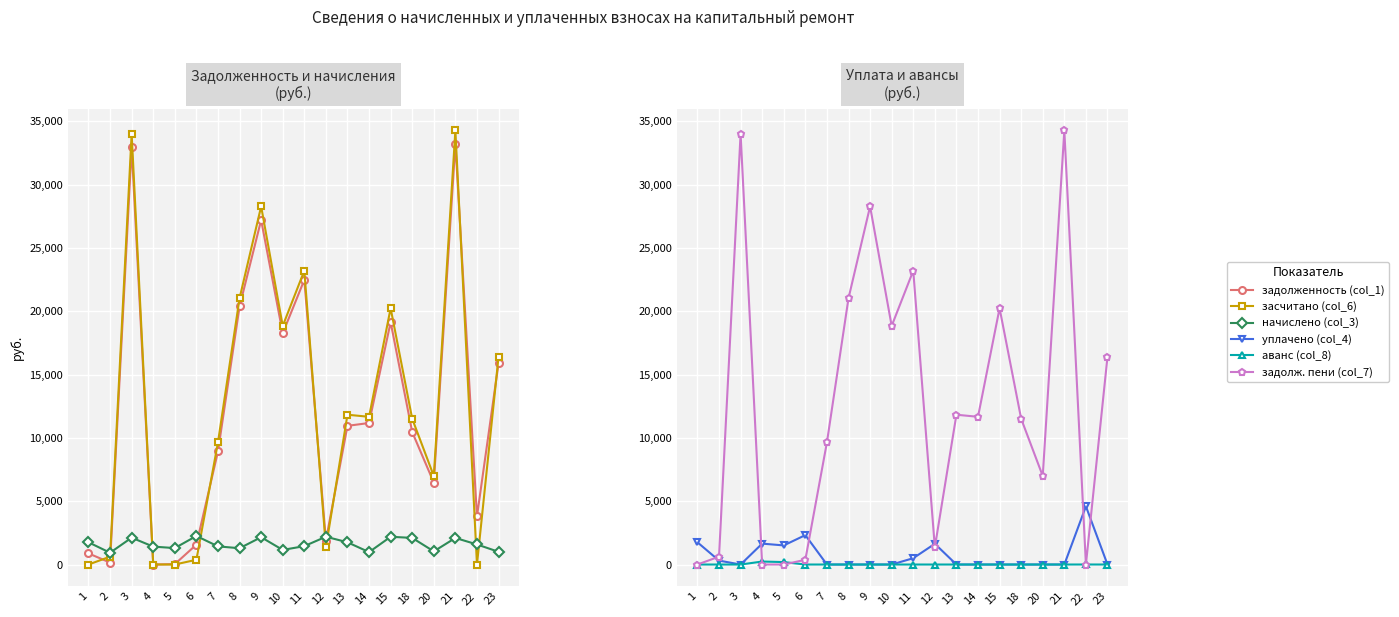

At how many categories does at least one series exceed 27354?

3